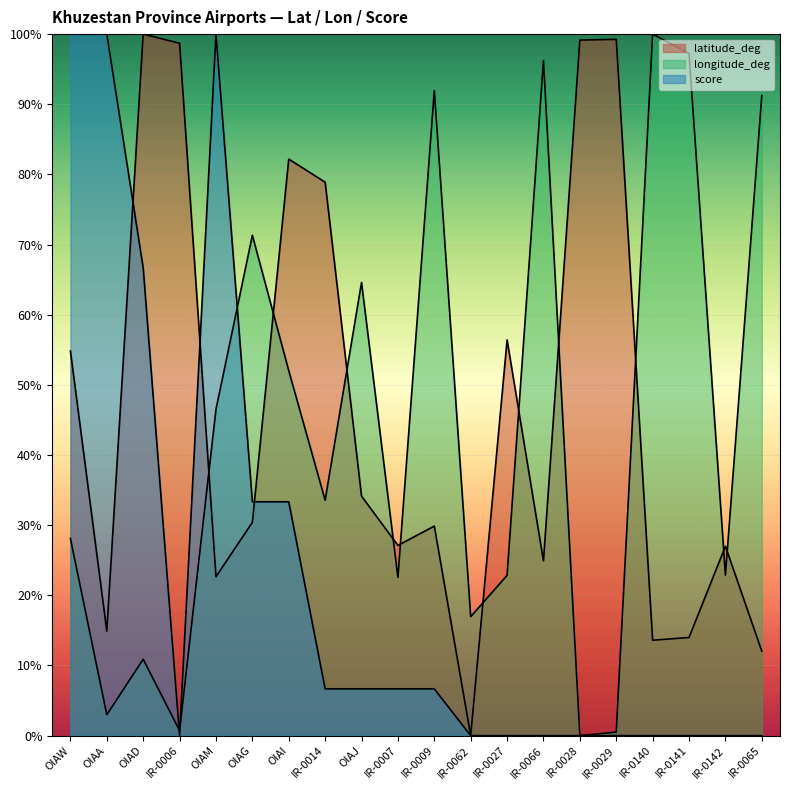

How many lines are shown in the chart?

3